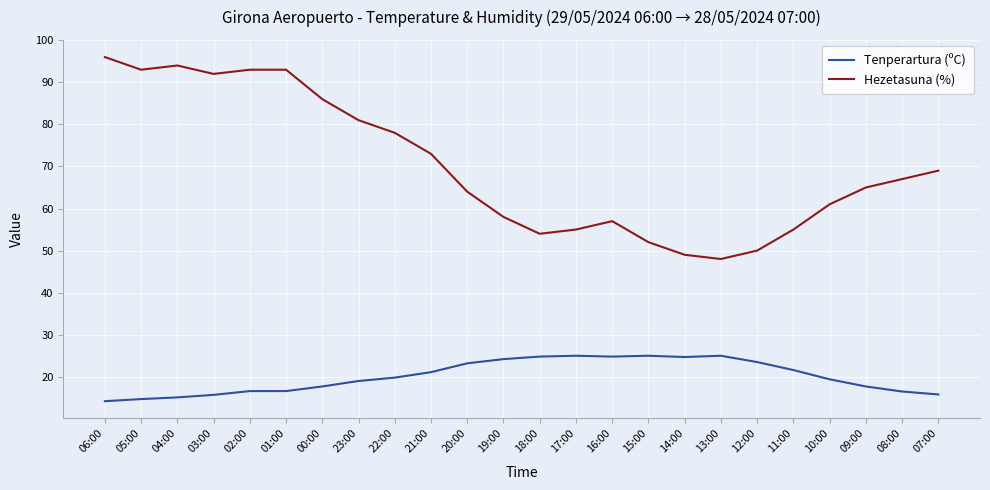

What is the difference between the Tenperartura (ºC) values at 15:00 and 21:00?

3.9